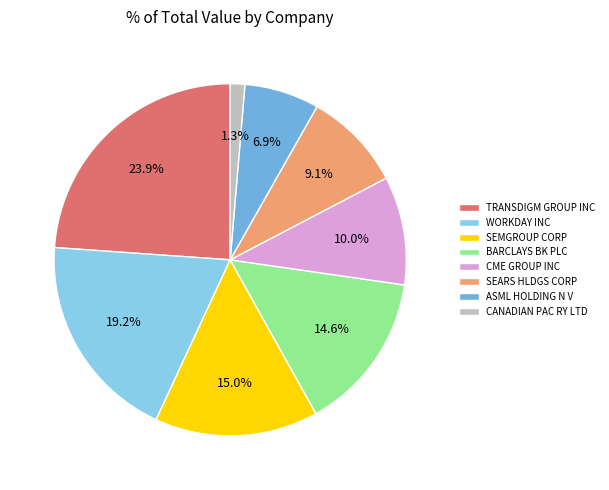

What is the smallest slice in the pie chart?

CANADIAN PAC RY LTD